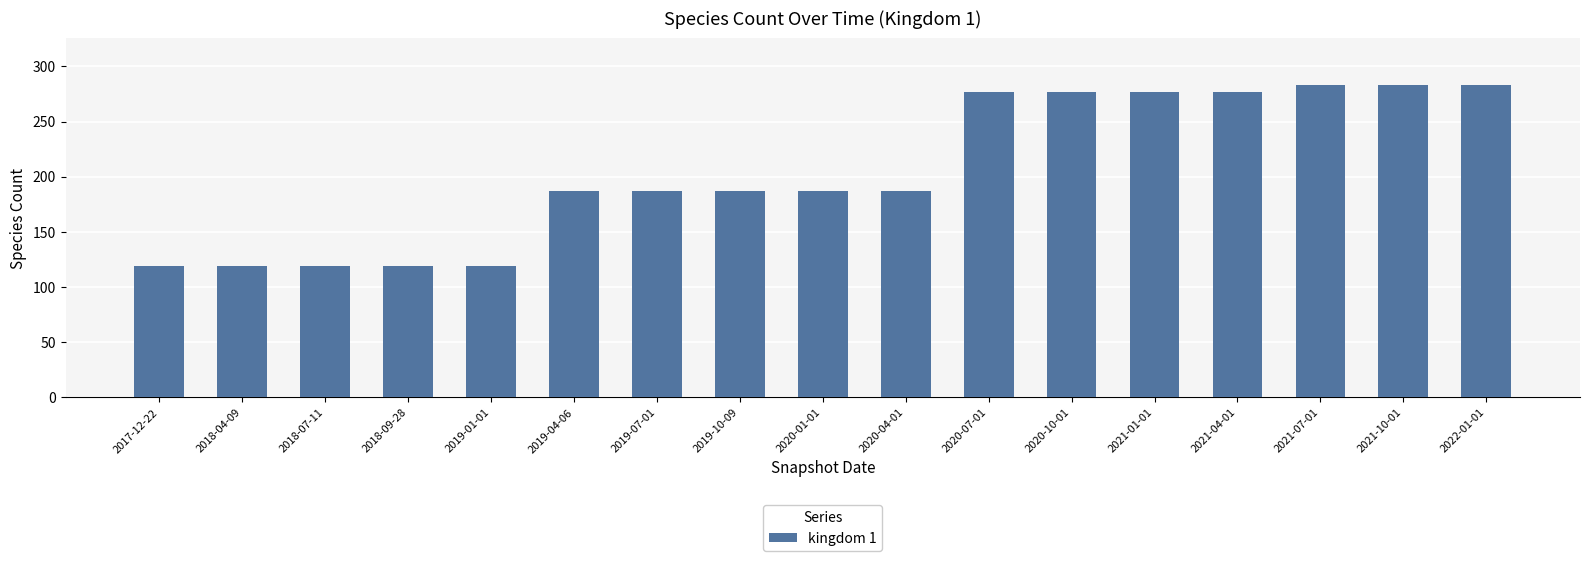

What is the sum of all values?

3487